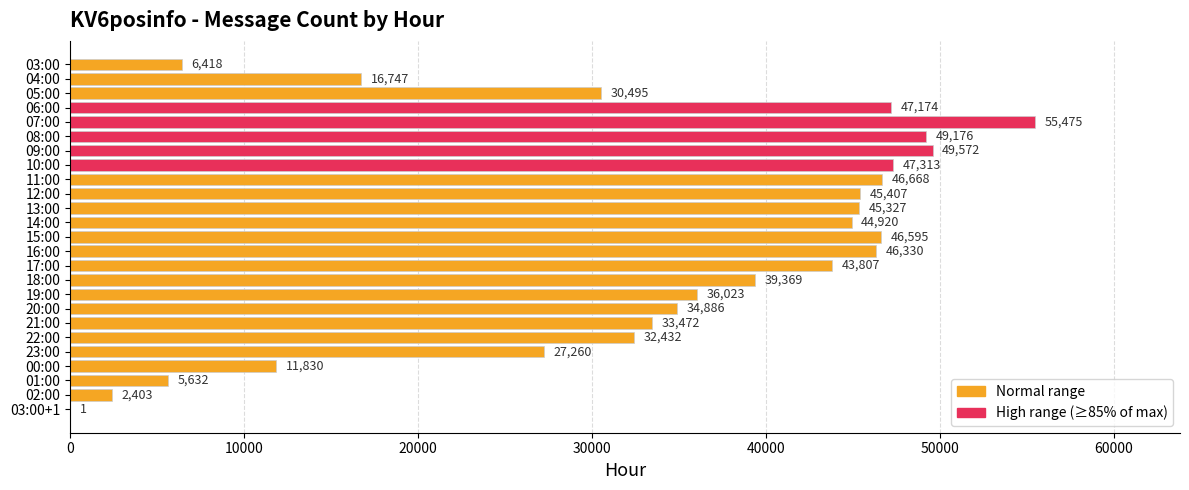

Reading top to bottom, list all the values displayed in this chart.

03:00=6418	04:00=16747	05:00=30495	06:00=47174	07:00=55475	08:00=49176	09:00=49572	10:00=47313	11:00=46668	12:00=45407	13:00=45327	14:00=44920	15:00=46595	16:00=46330	17:00=43807	18:00=39369	19:00=36023	20:00=34886	21:00=33472	22:00=32432	23:00=27260	00:00=11830	01:00=5632	02:00=2403	03:00+1=1